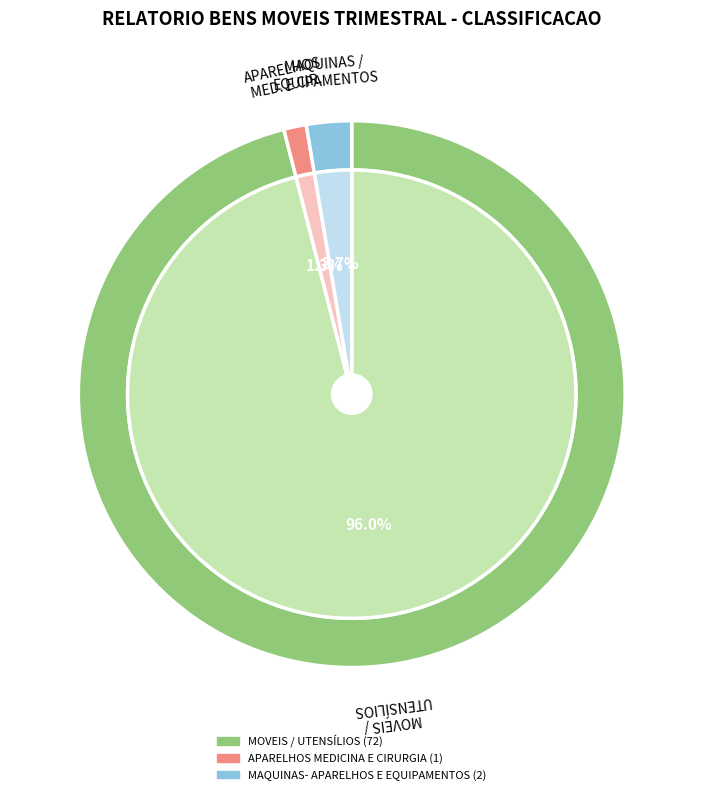

To the nearest percent, what is the difference between the largest and smallest slice percentages?

95%